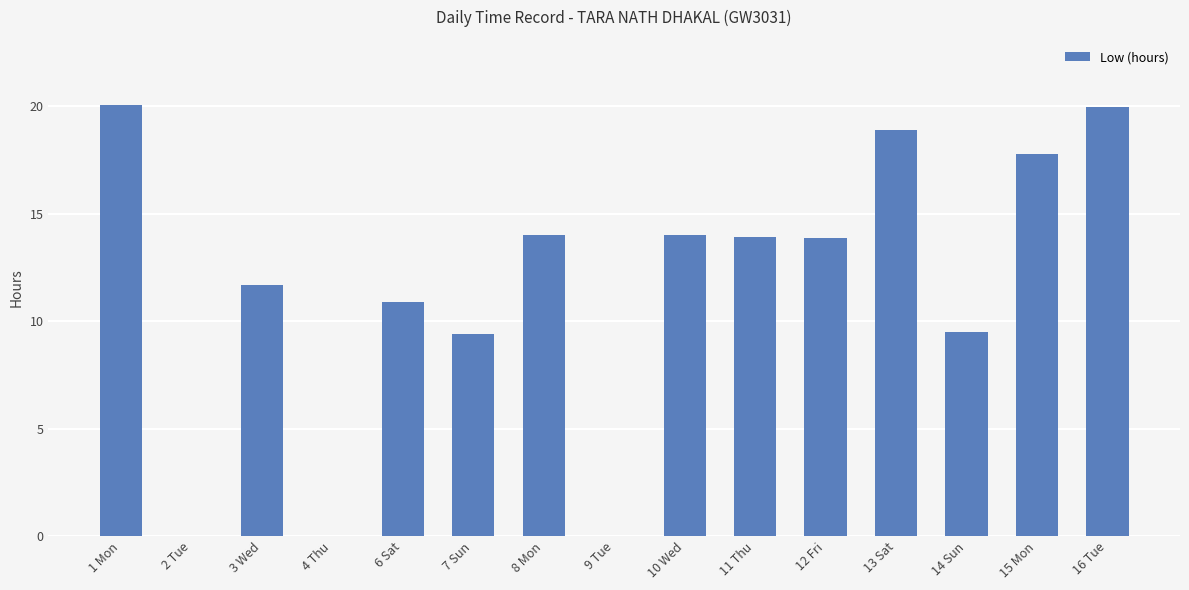

What is the sum of all values?

174.1